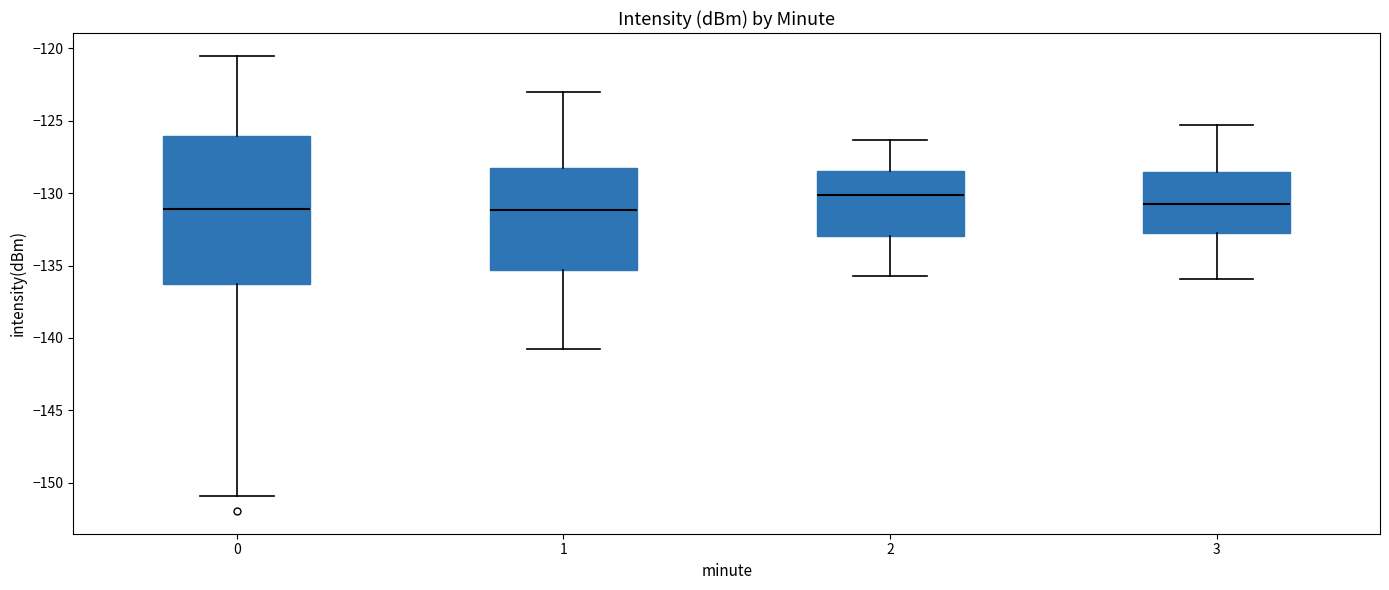

Reading left to right, transcribe this box plot: for each box, give where its median line is, the range the box spans, and where its two whiskers end, as read against the y-axis. The values are not printed on the chart, so give them approximately, as read against the axis.

0: median -131.0, box -136.5 to -126.0, whiskers -151.0 to -120.5
1: median -131.0, box -135.5 to -128.0, whiskers -141.0 to -123.0
2: median -130.0, box -133.0 to -128.5, whiskers -135.5 to -126.5
3: median -130.5, box -132.5 to -128.5, whiskers -136.0 to -125.5